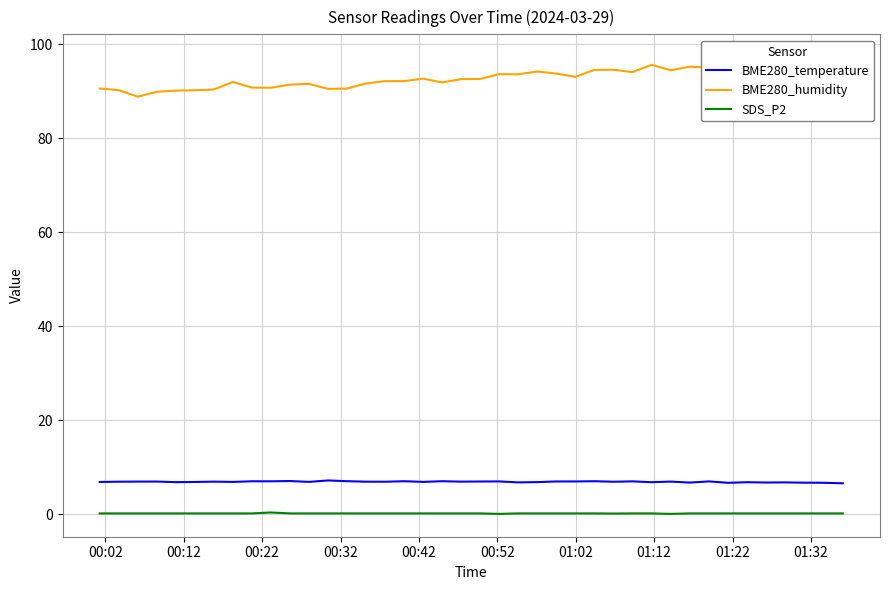

Does the chart have visible grid lines?

Yes